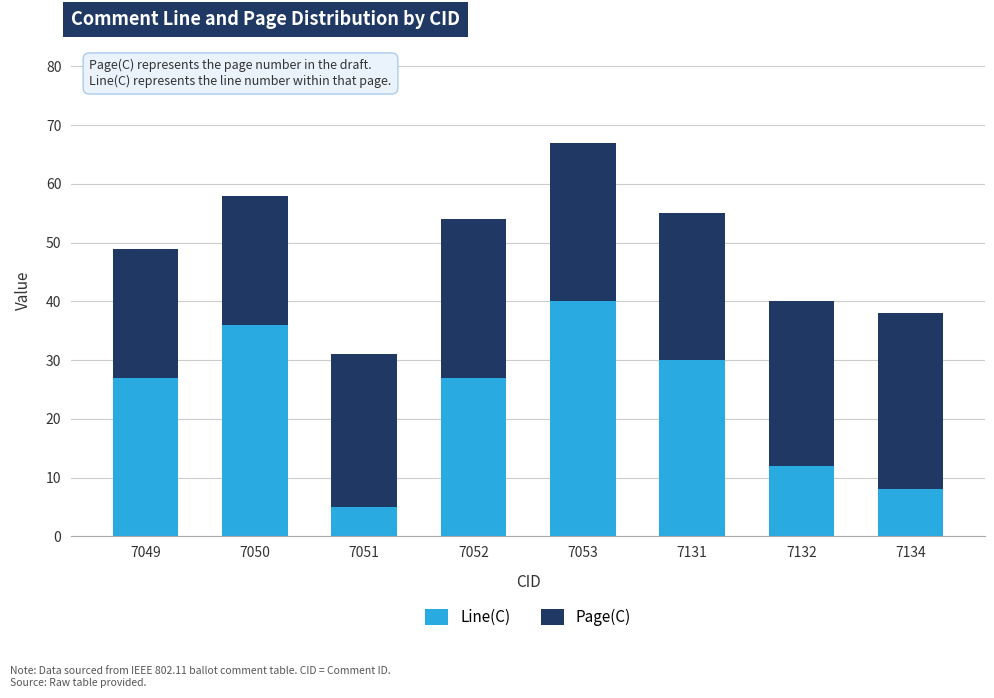

The Line(C) series shows 52 at 7050. True or false?

False